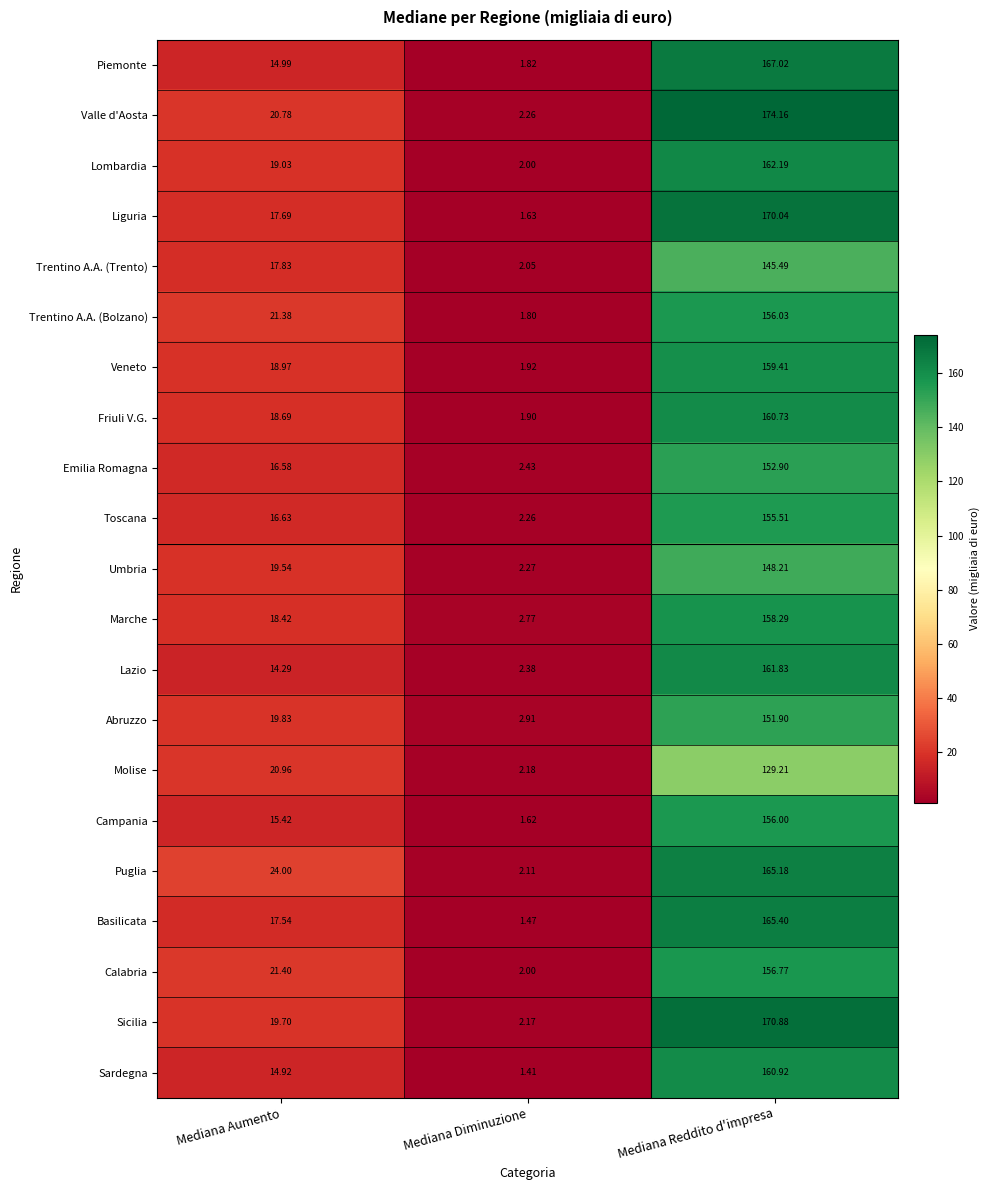

Which series has the largest range (max minus min)?

Valle d'Aosta